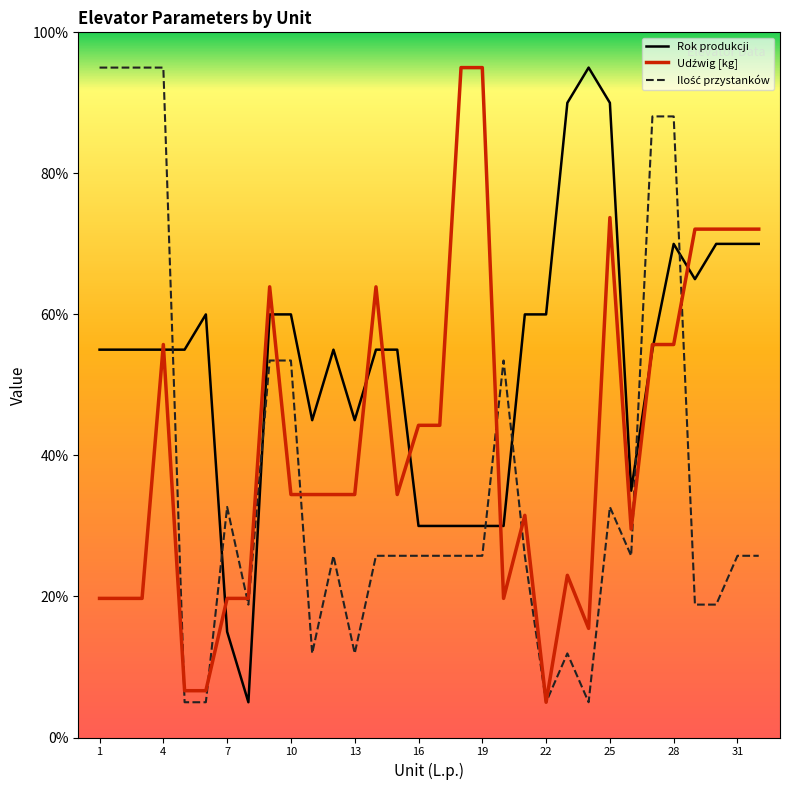

What is the smallest value displayed?

5.0